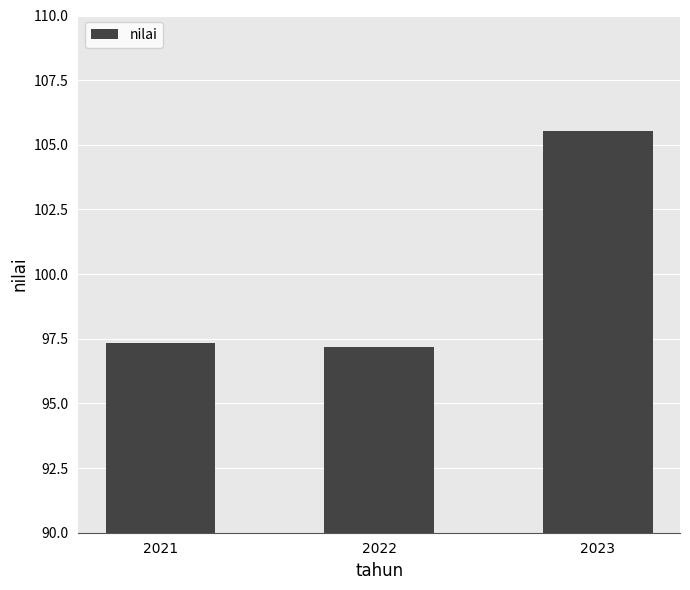

What is the difference between the values at 2023 and 2022?

8.3